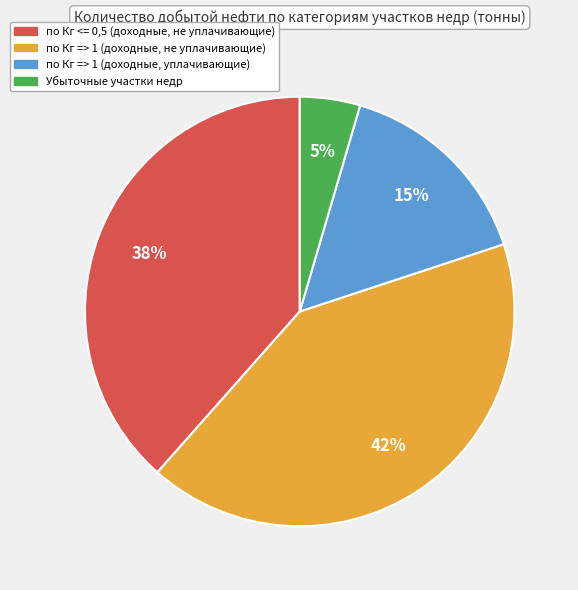

To the nearest percent, what portion does по Кг <= 0,5 (доходные, не уплачивающие) represent?

38%